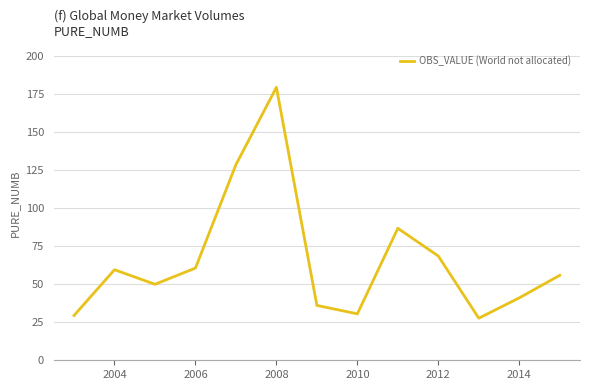

What is the difference between the maximum and minimum values?

151.7